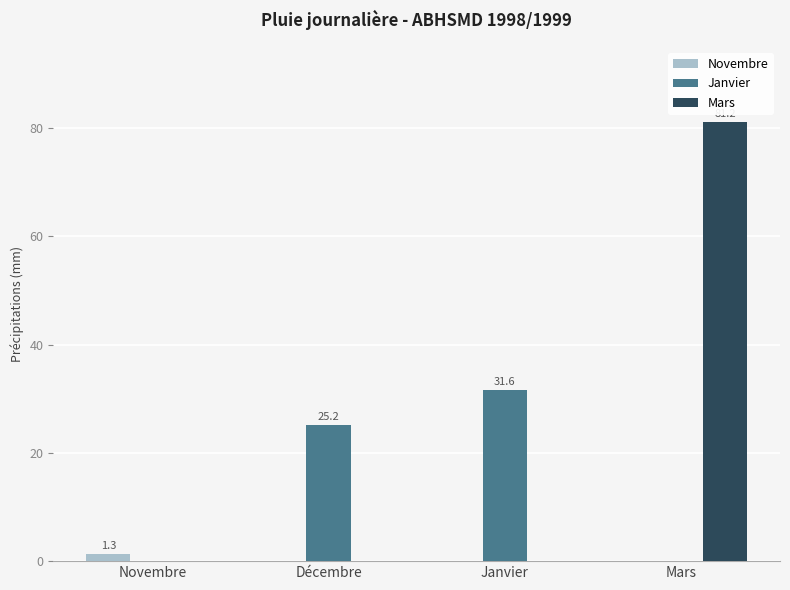

What is the average value of the Novembre series?

0.3